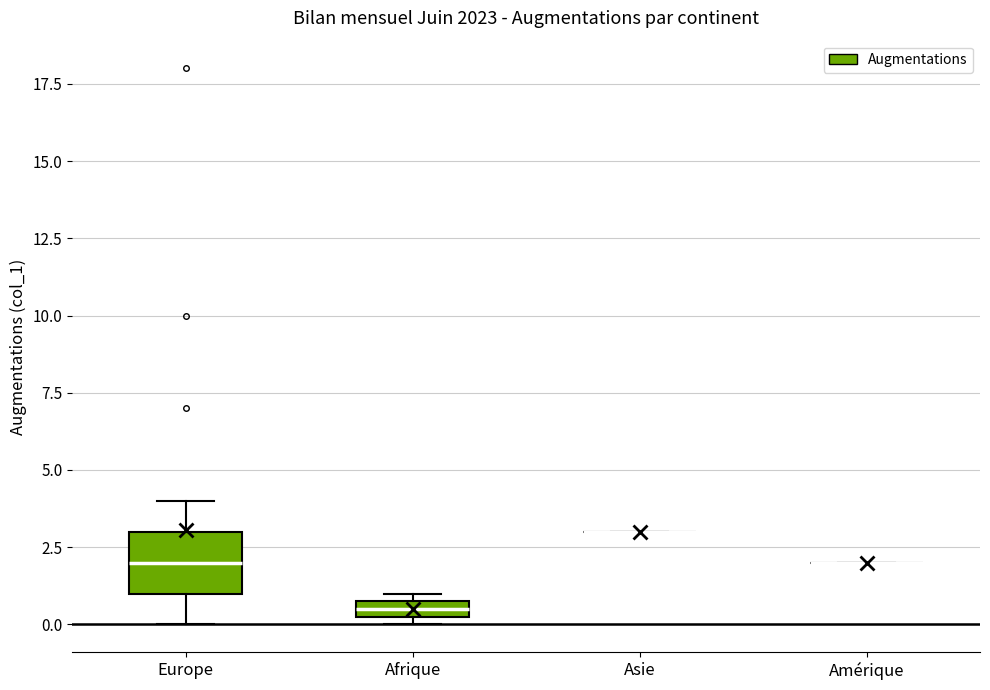

Comparing the boxes themselves (not the whiskers), which one is the tallest?

Europe